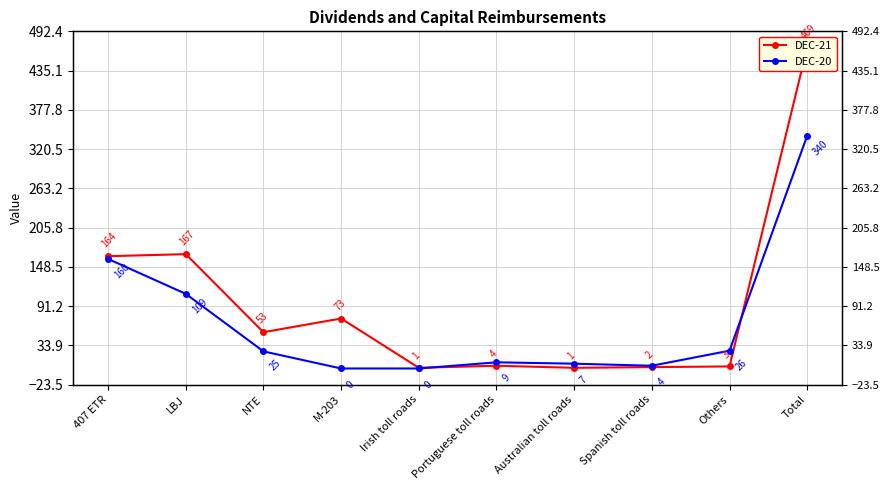

Which category has the highest value across all series?

Total